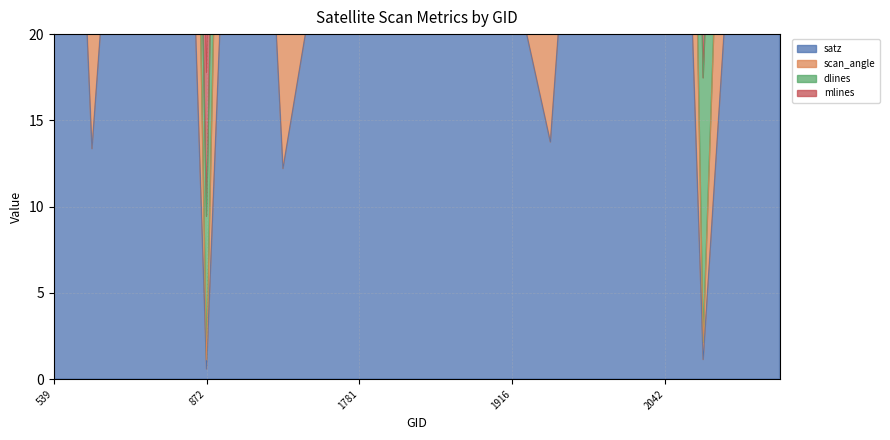

What is the value of the satz point at the 9th from the left?

51.3